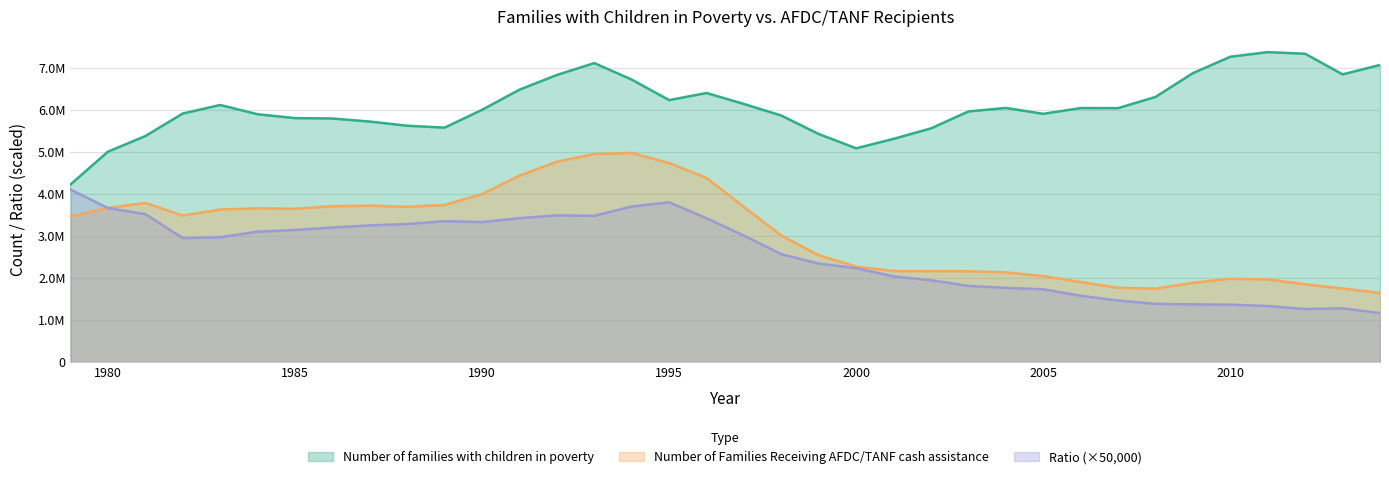

The value of Ratio at 2005 is 387718.3. True or false?

False